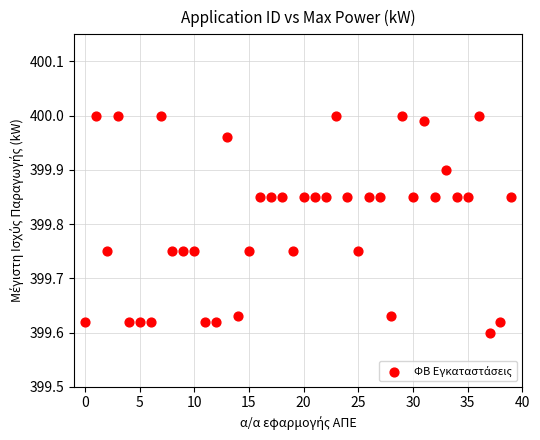

What is the range of Y values (max minus min)?

0.4